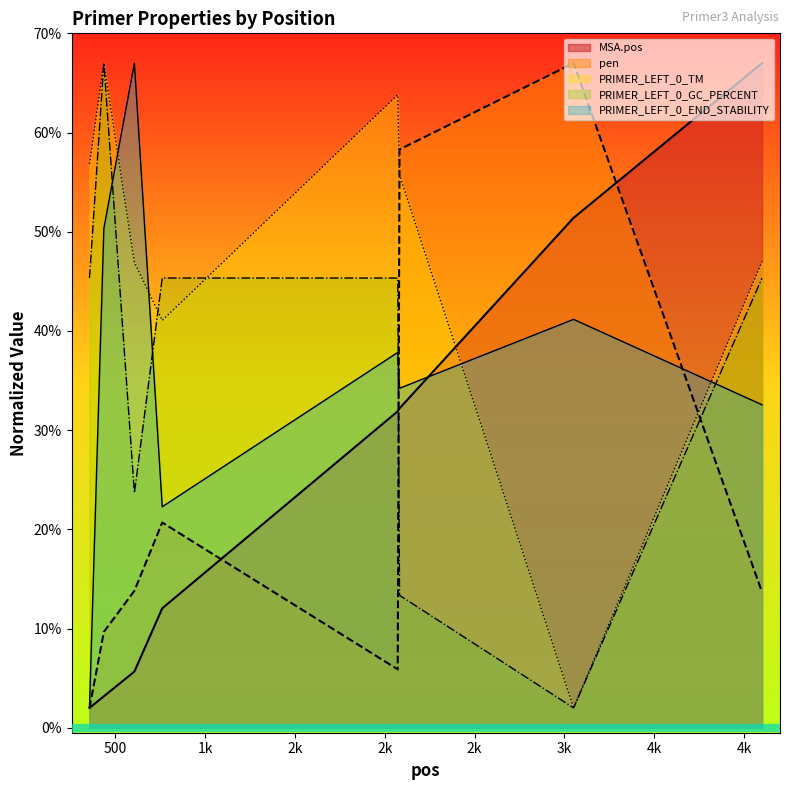

Reading left to right, transcribe all the data shown in this chart.

MSA.pos: 356=2.0	436=3.2	606=5.7	761=12.0	2072=31.9	2082=32.2	3051=51.4	4100=67.0
pen: 356=2.0	436=9.7	606=13.8	761=20.7	2072=5.9	2082=58.3	3051=67.0	4100=13.7
PRIMER_LEFT_0_TM: 356=56.8	436=67.0	606=46.9	761=41.1	2072=63.8	2082=55.7	3051=2.0	4100=47.0
PRIMER_LEFT_0_GC_PERCENT: 356=45.3	436=67.0	606=23.7	761=45.3	2072=45.3	2082=13.3	3051=2.0	4100=45.3
PRIMER_LEFT_0_END_STABILITY: 356=2.0	436=50.3	606=67.0	761=22.3	2072=37.8	2082=34.2	3051=41.2	4100=32.6